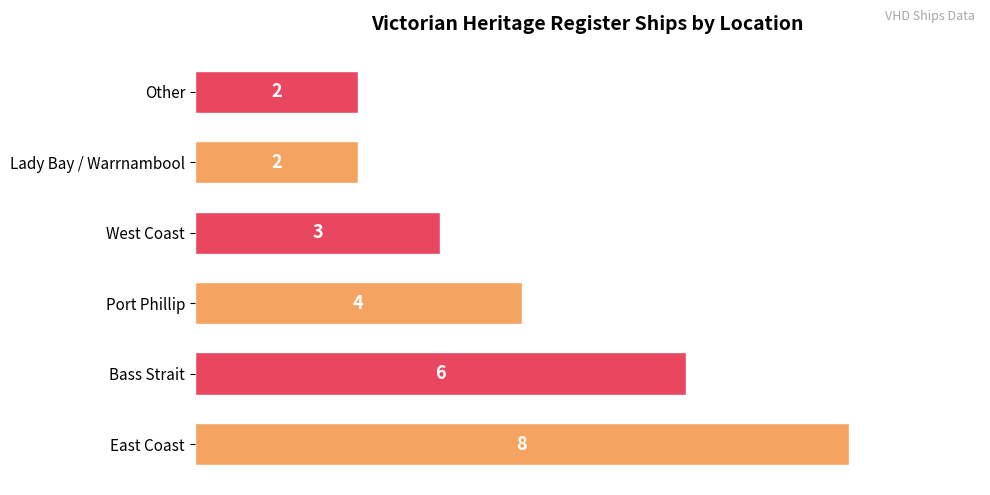

Which has a higher value, East Coast or Bass Strait?

East Coast